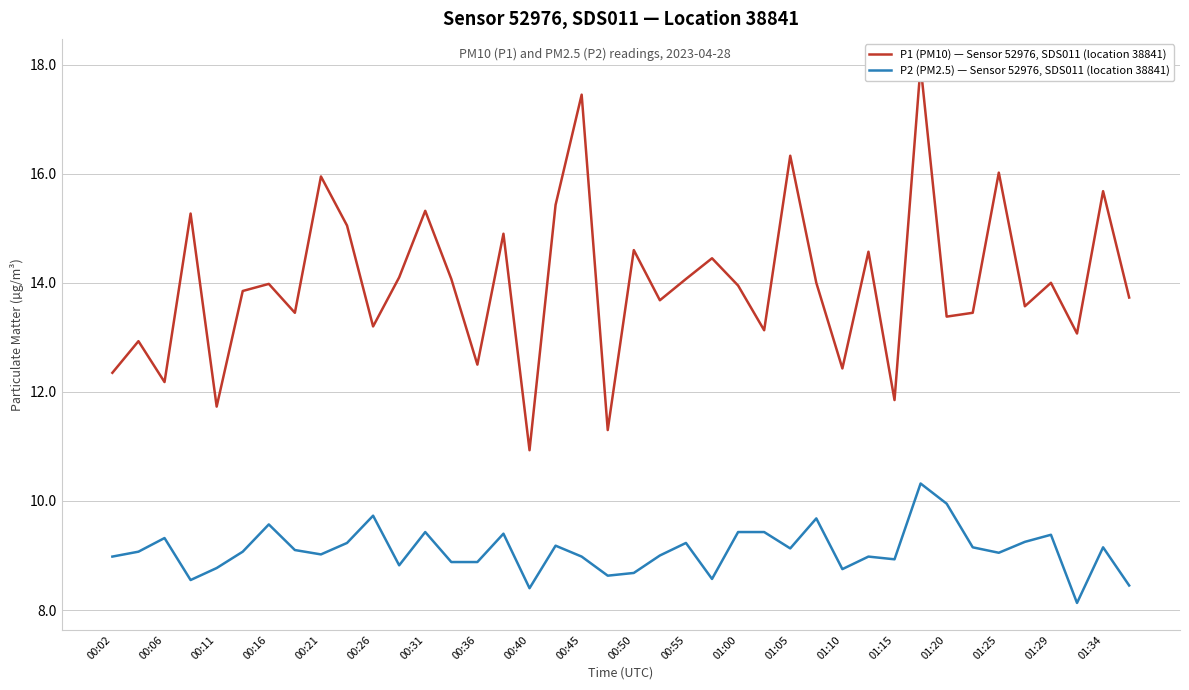

The value of P2 (PM2.5) — Sensor 52976, SDS011 (location 38841) at 00:31 is 6.3. True or false?

False